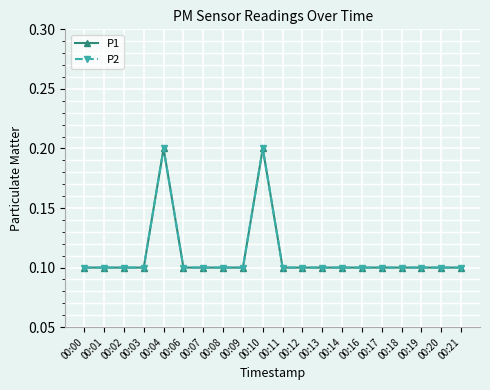

Which series has the largest range (max minus min)?

P1